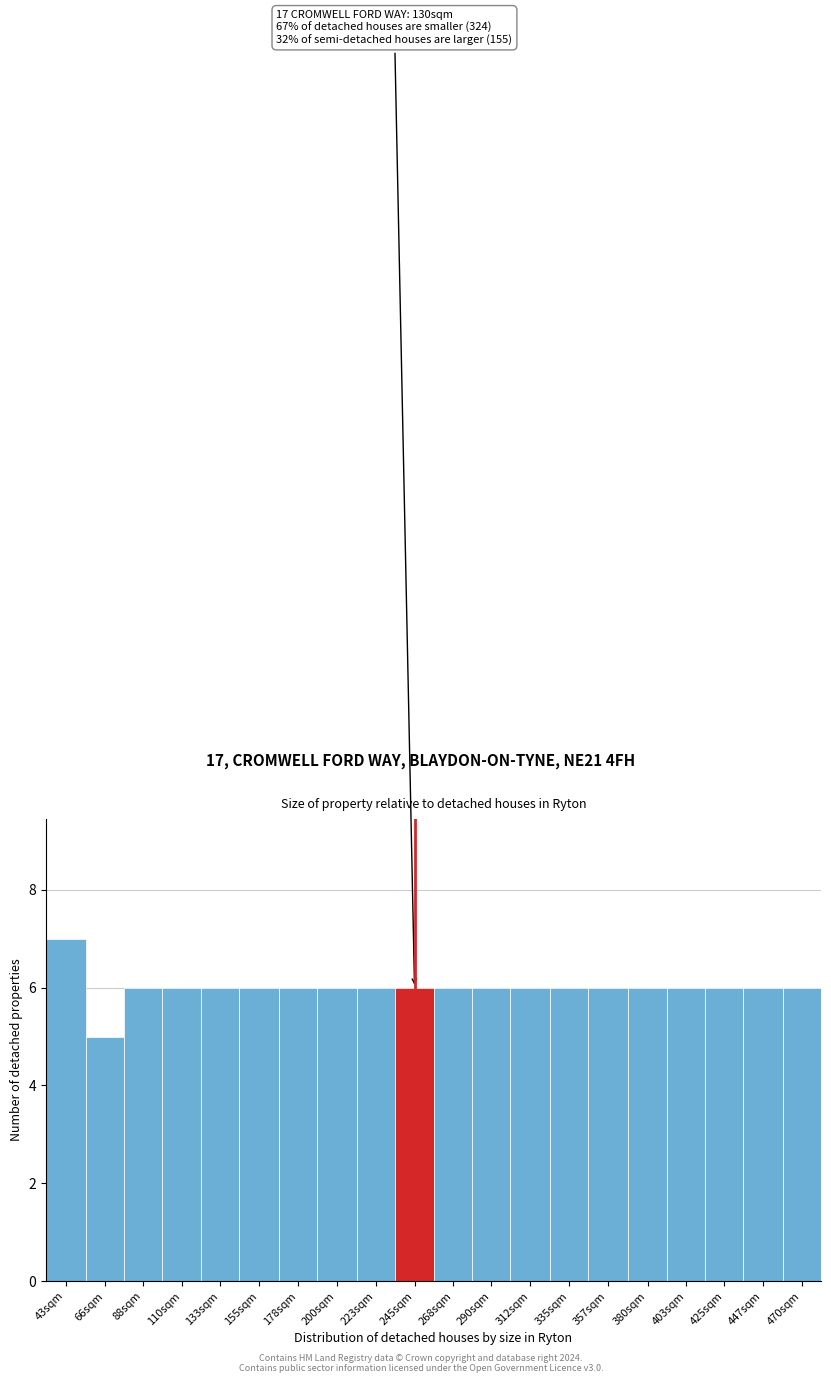

Reading left to right, what are all the values shown in this chart?

43sqm=7	66sqm=5	88sqm=6	110sqm=6	133sqm=6	155sqm=6	178sqm=6	200sqm=6	223sqm=6	245sqm=6	268sqm=6	290sqm=6	312sqm=6	335sqm=6	357sqm=6	380sqm=6	403sqm=6	425sqm=6	447sqm=6	470sqm=6